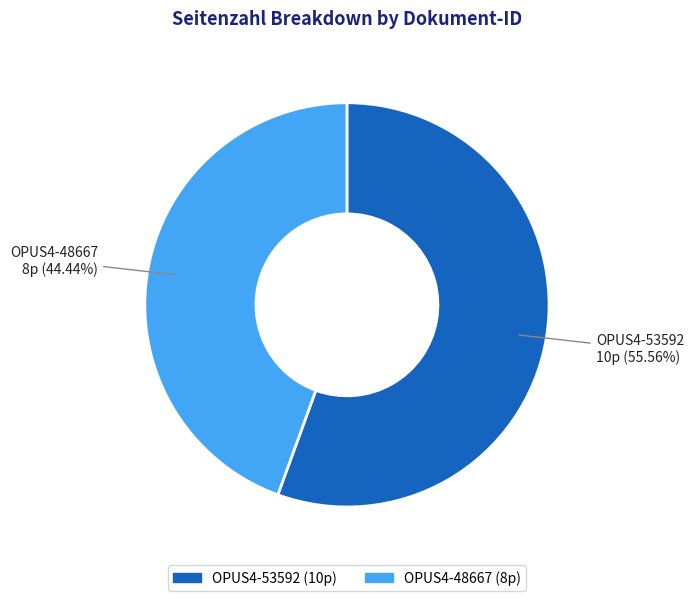

What percentage is NOT represented by OPUS4-48667?

55.6%